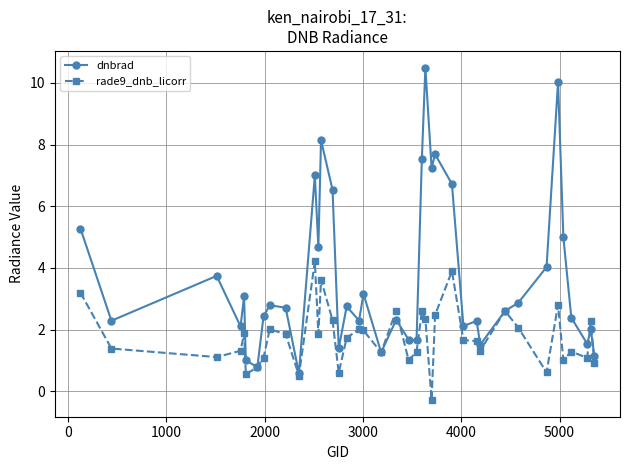

True or false: rade9_dnb_licorr has more than 1 interior local peaks.

True